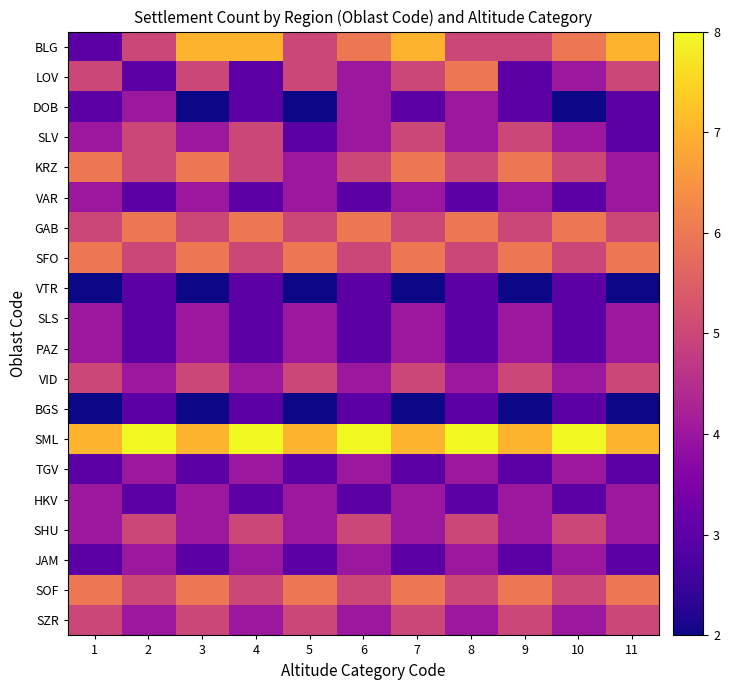

Which series has the largest total across all categories?

SML